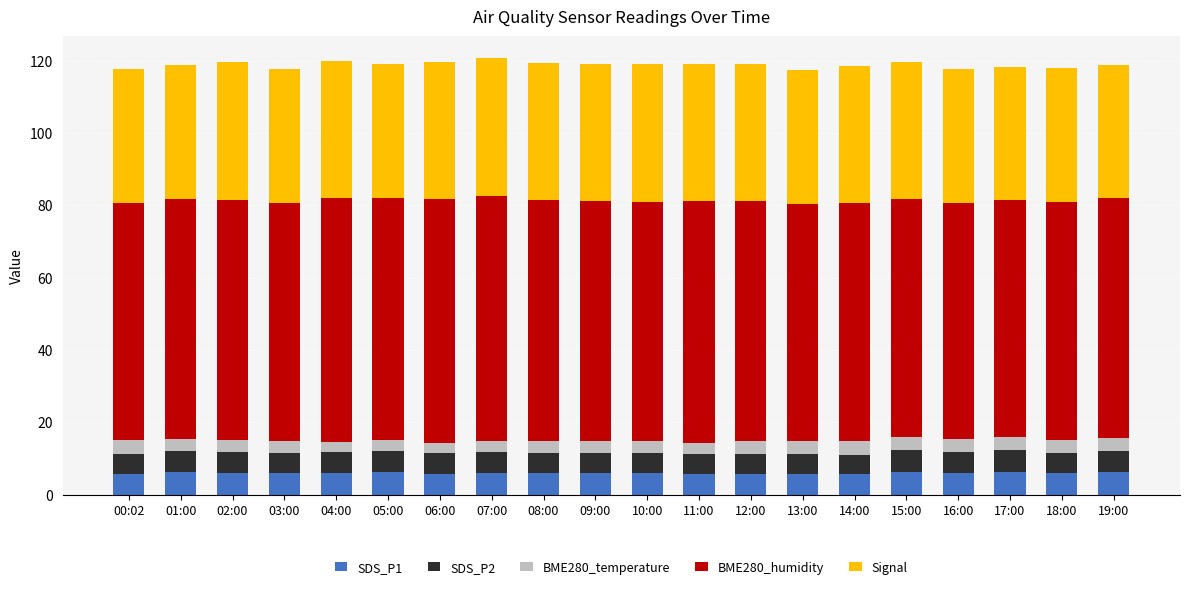

What is the lowest value of the SDS_P1 series?

5.7